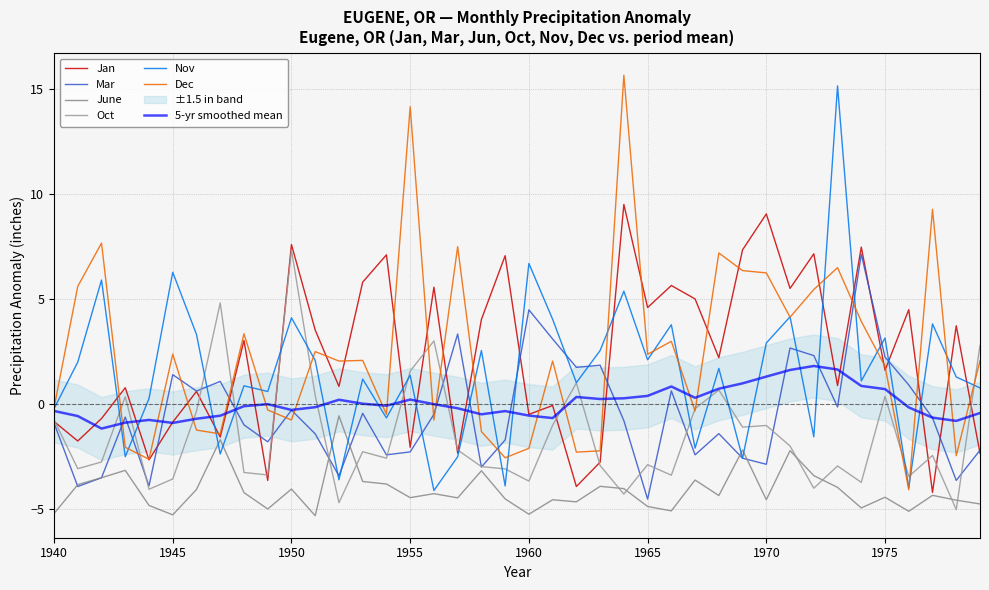

Reading left to right, extract all data points from this chart.

Jan: -0.8	-1.8	-0.7	0.8	-2.7	-0.9	0.6	-1.6	3.0	-3.7	7.6	3.5	0.8	5.8	7.1	-2.1	5.6	-2.4	4.0	7.1	-0.5	-0.1	-3.9	-2.8	9.5	4.6	5.6	5.0	2.2	7.3	9.0	5.5	7.1	0.9	7.5	1.6	4.5	-4.2	3.7	-2.4
Mar: -0.9	-3.9	-3.5	-0.6	-3.9	1.4	0.6	1.1	-1.0	-1.8	-0.3	-1.4	-3.4	-0.5	-2.4	-2.3	-0.5	3.3	-3.0	-1.7	4.5	3.1	1.7	1.8	-0.8	-4.5	0.6	-2.4	-1.4	-2.6	-2.9	2.7	2.3	-0.2	7.1	2.2	0.9	-0.7	-3.7	-2.2
June: -5.2	-3.9	-3.5	-3.2	-4.8	-5.3	-4.1	-1.7	-4.2	-5.0	-4.1	-5.3	-0.6	-3.7	-3.8	-4.5	-4.3	-4.5	-3.2	-4.5	-5.3	-4.6	-4.7	-3.9	-4.0	-4.9	-5.1	-3.6	-4.4	-2.2	-4.6	-2.2	-3.4	-4.0	-5.0	-4.5	-5.1	-4.4	-4.6	-4.8
Oct: -0.8	-3.1	-2.8	0.3	-4.1	-3.6	-0.4	4.8	-3.3	-3.4	7.3	0.4	-4.7	-2.3	-2.6	1.6	3.0	-2.2	-3.0	-3.1	-3.7	-1.0	1.0	-2.9	-4.3	-2.9	-3.4	-0.2	0.7	-1.1	-1.0	-2.0	-4.0	-3.0	-3.7	0.4	-3.5	-2.5	-5.0	2.8
Nov: -0.2	2.0	5.9	-2.5	0.2	6.3	3.3	-2.4	0.9	0.6	4.1	2.1	-3.6	1.2	-0.7	1.4	-4.1	-2.5	2.5	-3.9	6.7	4.0	1.0	2.5	5.4	2.1	3.8	-2.1	1.7	-2.6	2.9	4.1	-1.6	15.1	1.1	3.1	-4.0	3.8	1.3	0.8
Dec: -0.2	5.6	7.7	-2.1	-2.6	2.4	-1.3	-1.4	3.3	-0.3	-0.8	2.5	2.0	2.1	-0.5	14.2	-0.8	7.5	-1.3	-2.6	-2.1	2.0	-2.3	-2.2	15.7	2.4	3.0	-0.3	7.2	6.3	6.2	4.1	5.4	6.5	3.9	1.8	-4.1	9.3	-2.5	2.0